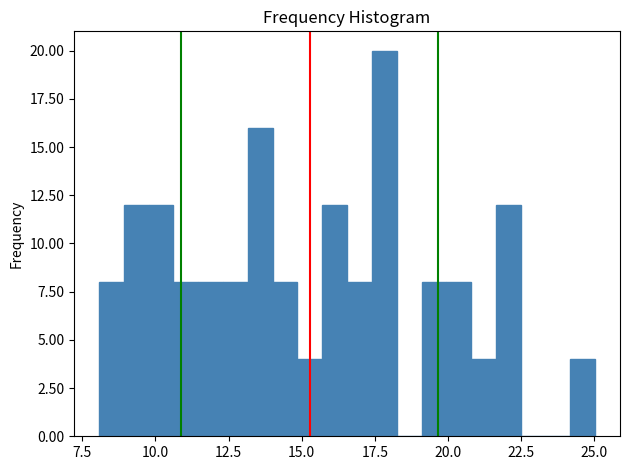

Read against the x-axis, roughly where is the centre of the tallest bar?

18.0